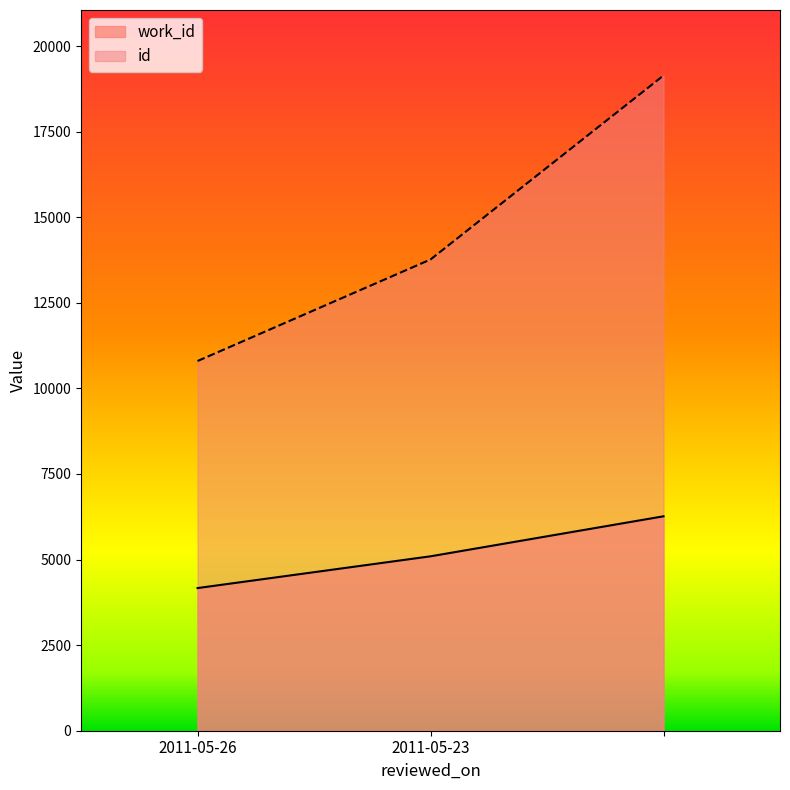

What is the lowest value of the id series?

10800